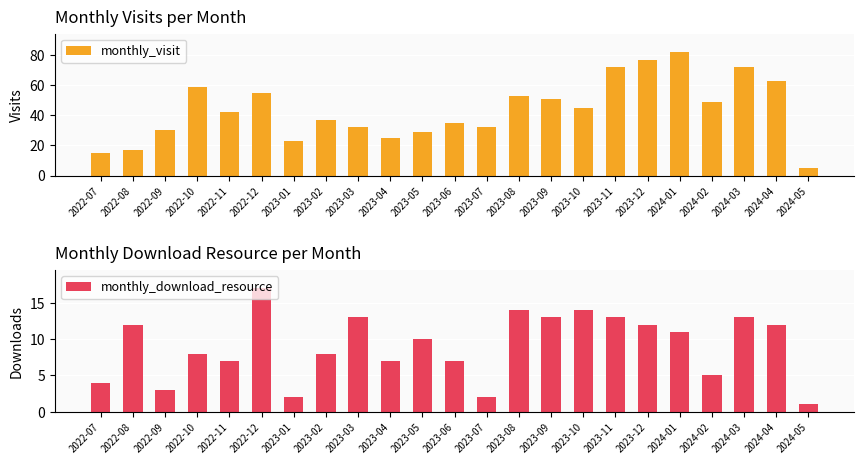

What position from the right is 2023-03?

15